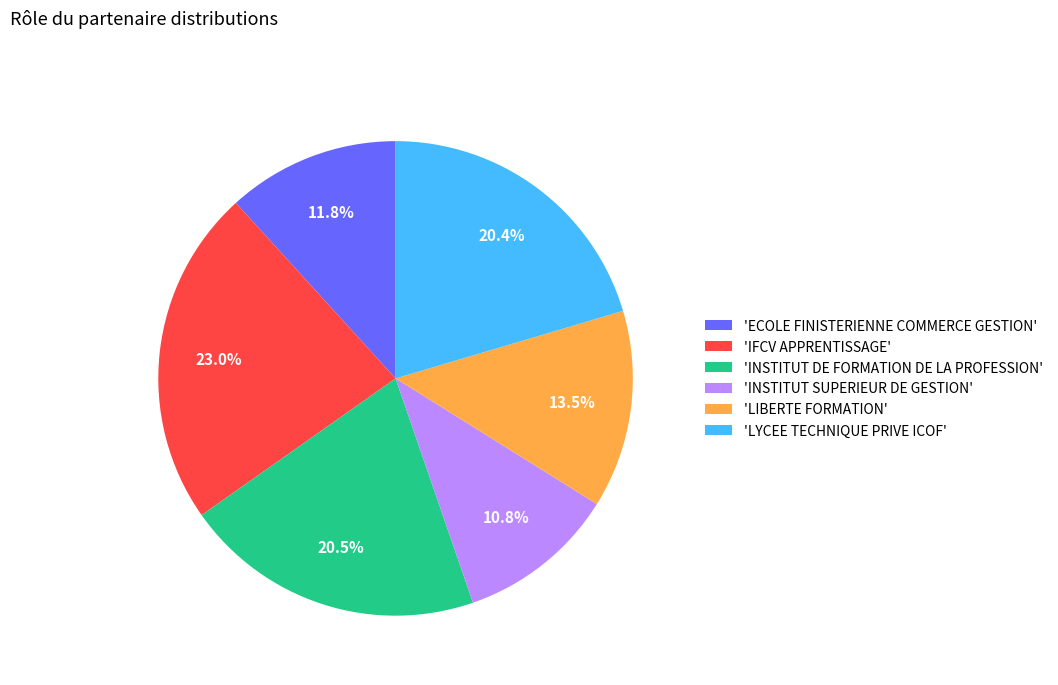

What percentage do 'LYCEE TECHNIQUE PRIVE ICOF' and 'IFCV APPRENTISSAGE' together represent?

43.4%